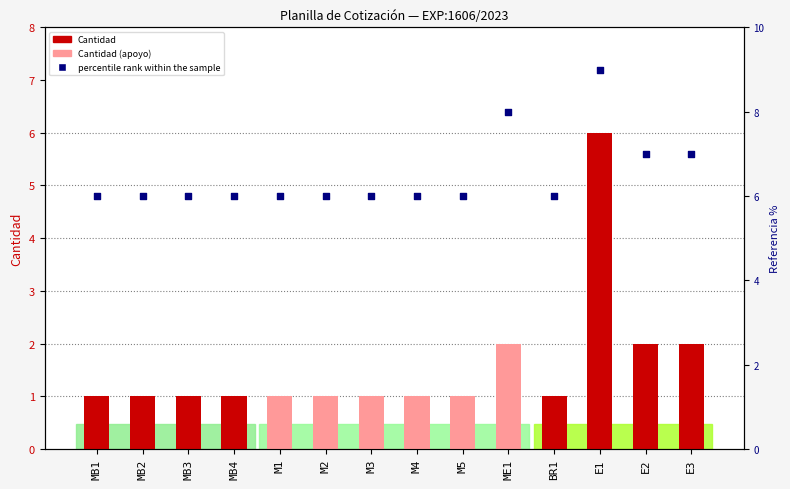

Which series has the largest Y range (max minus min)?

Cantidad